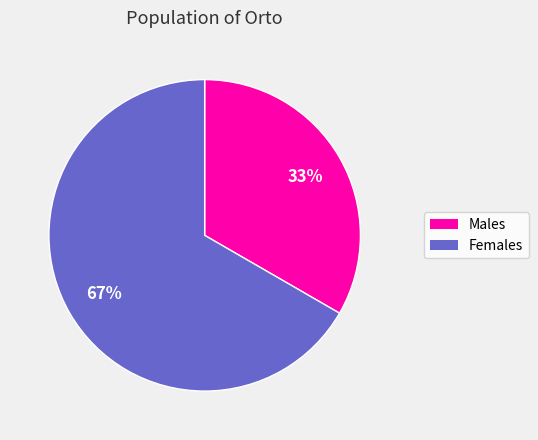

To the nearest percent, what is the average slice percentage?

50%